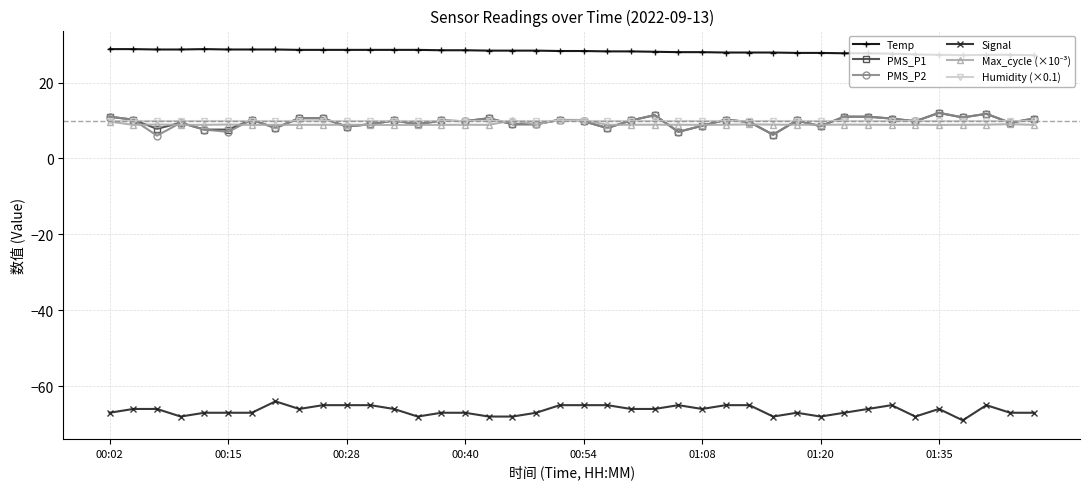

How many lines are shown in the chart?

6